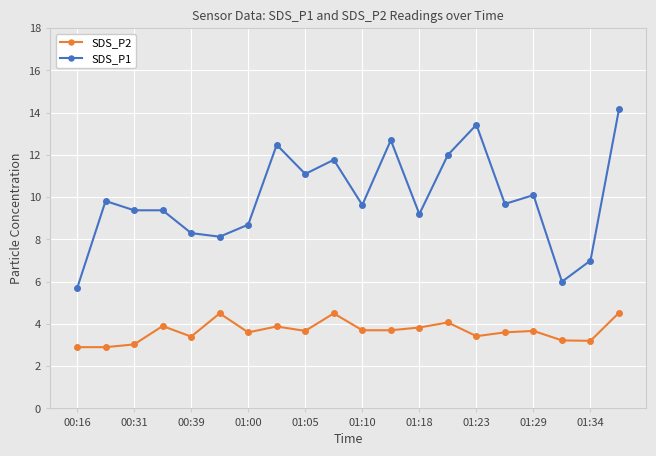

Rank the series by their average value, from highest to lowest.

SDS_P1, SDS_P2